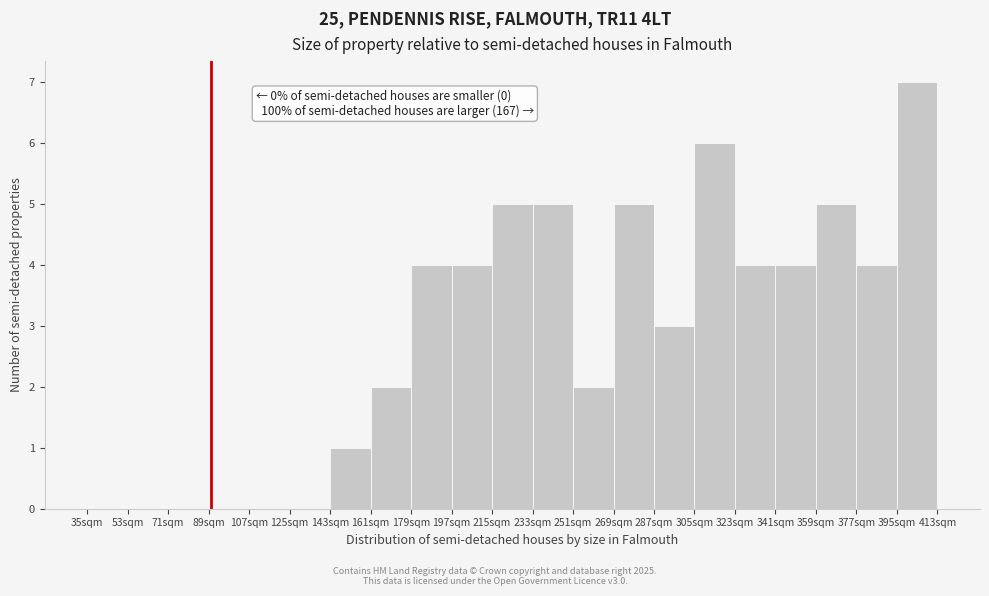

Which range on the x-axis has the tallest bar?

395 to 413